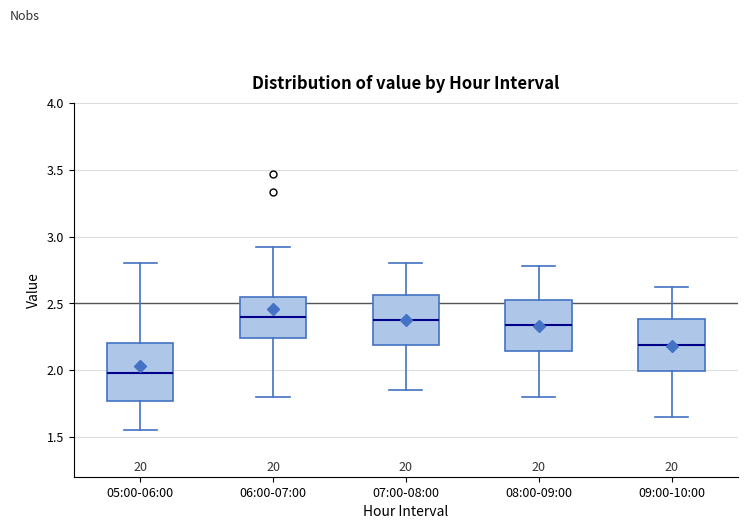

Reading left to right, read every box against the y-axis: the position of its median line, the range the box covers, and the ends of its whiskers. The values are not printed on the chart, so give them approximately, as read against the axis.

05:00-06:00: median 2.00, box 1.75 to 2.20, whiskers 1.55 to 2.80
06:00-07:00: median 2.40, box 2.25 to 2.55, whiskers 1.80 to 2.90
07:00-08:00: median 2.40, box 2.20 to 2.55, whiskers 1.85 to 2.80
08:00-09:00: median 2.35, box 2.15 to 2.55, whiskers 1.80 to 2.80
09:00-10:00: median 2.20, box 2.00 to 2.40, whiskers 1.65 to 2.60